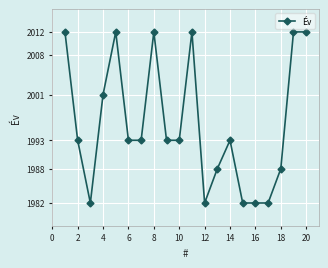

True or false: there are more than 0 points higher than both neighbors.

True